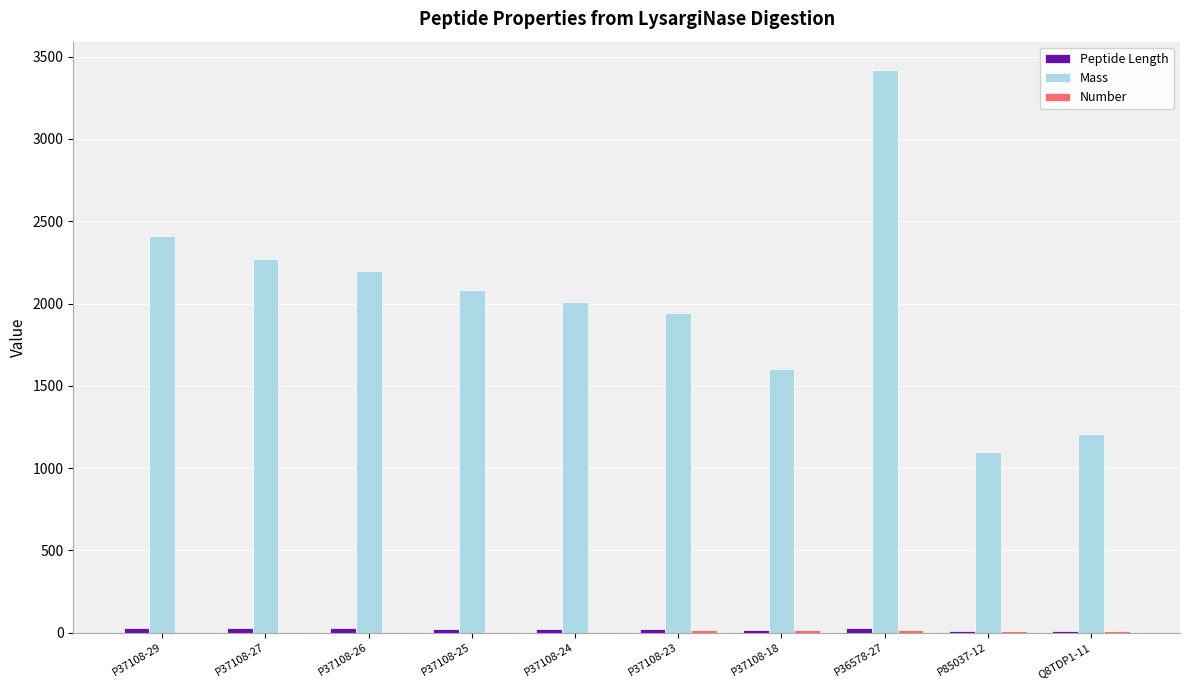

At which label is Mass closest to 2258?

P37108-27